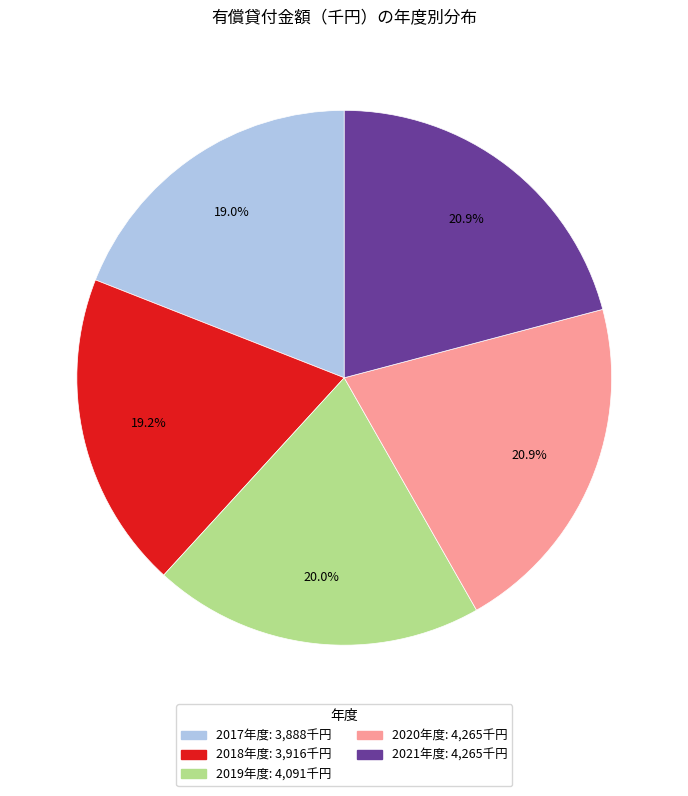

How many segments does this pie chart have?

5